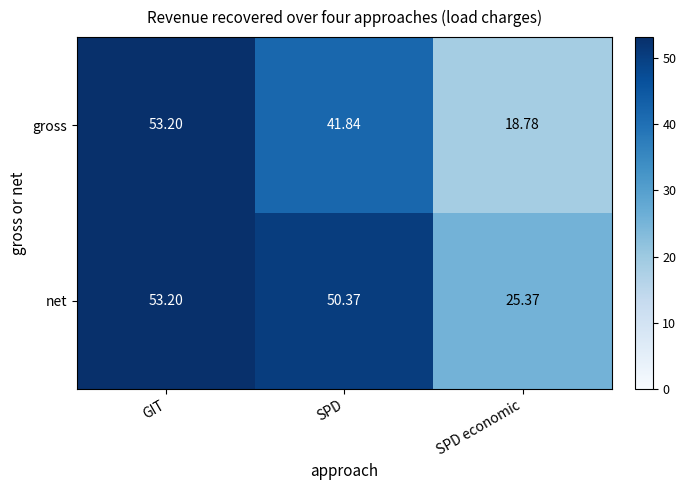

What is the total value across all series at SPD economic?

44.2